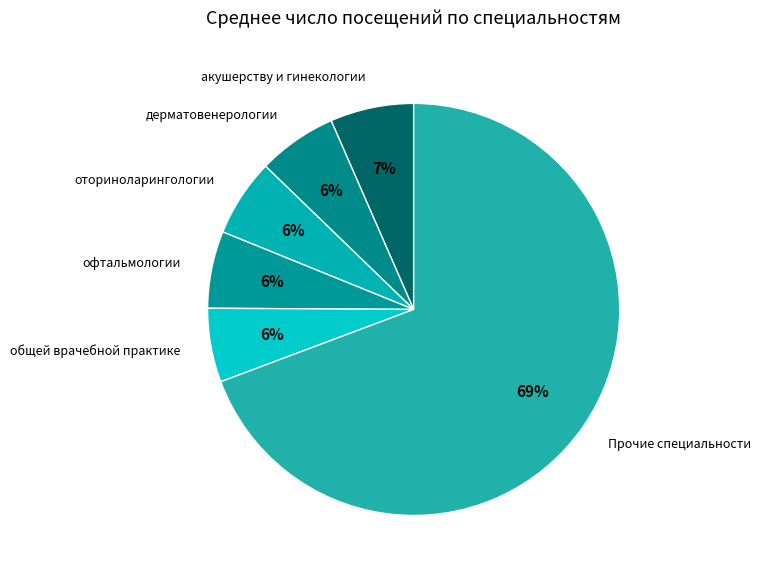

Which slice is the largest?

Прочие специальности